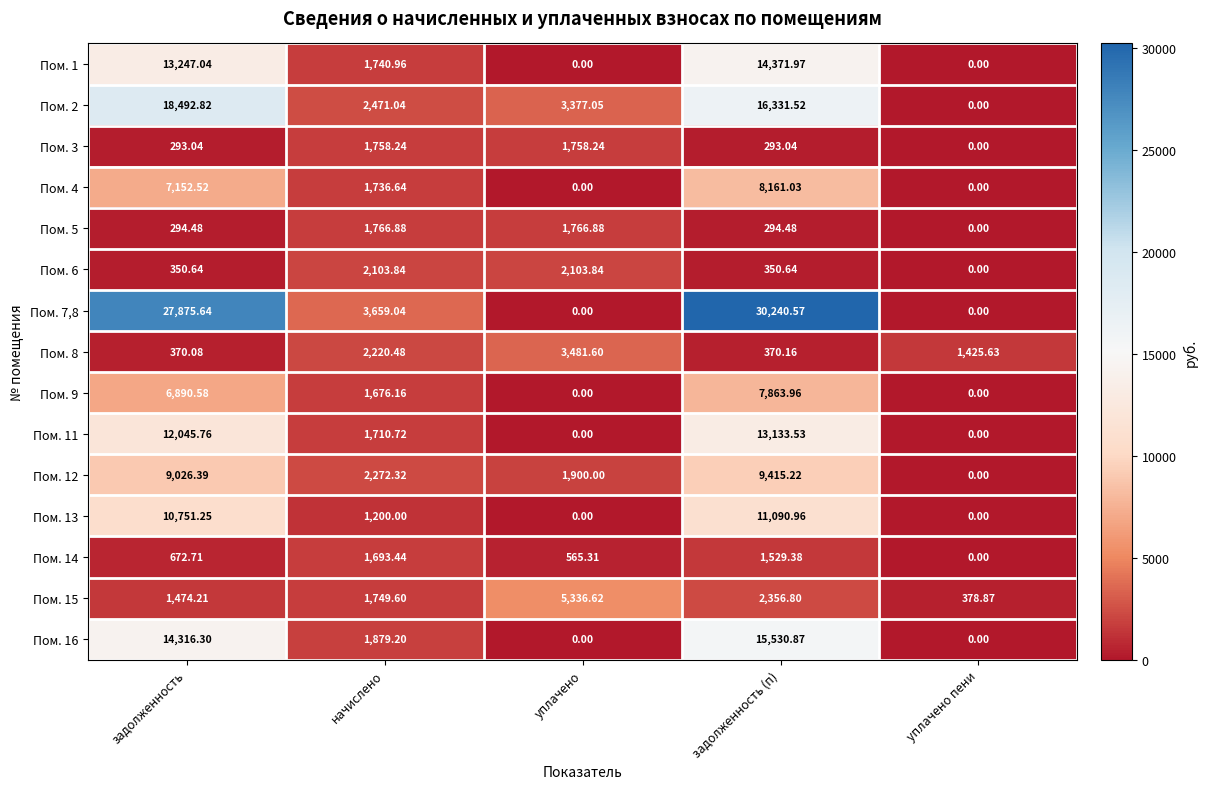

Which label corresponds to the largest value in the chart?

задолженность (п)